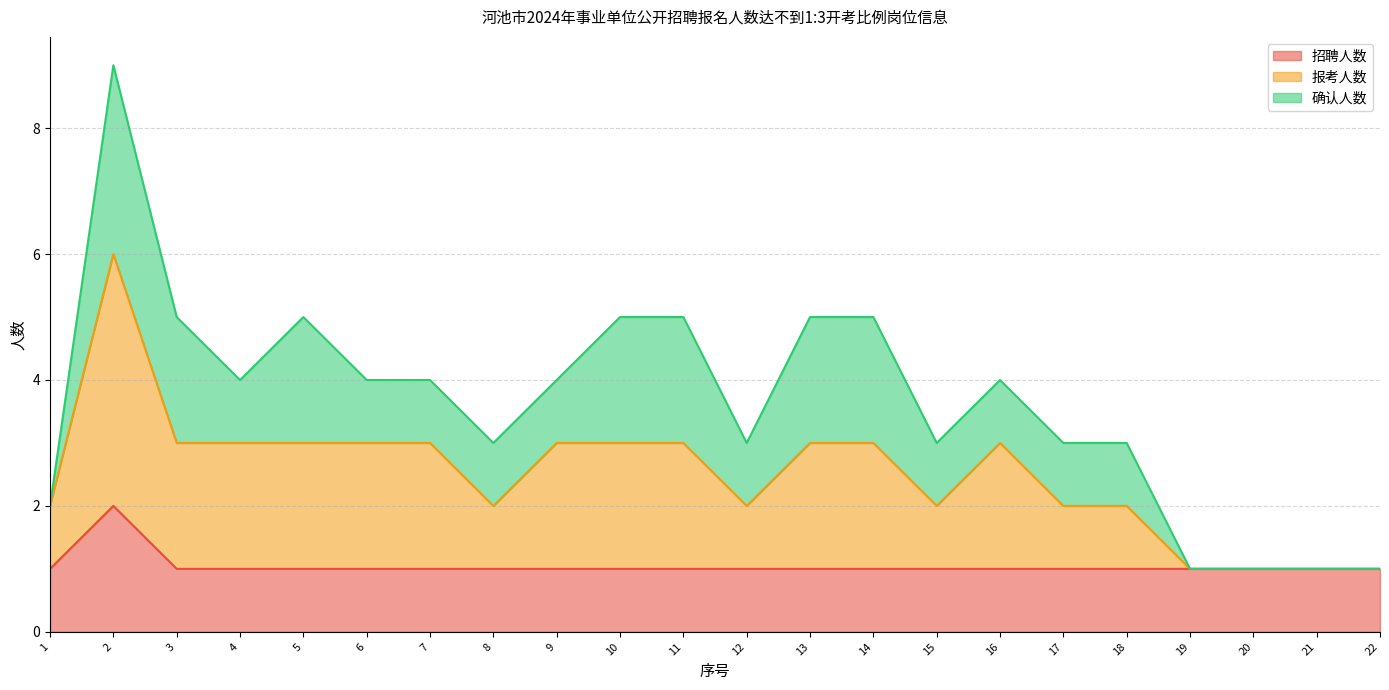

What is the maximum value for 招聘人数?

2